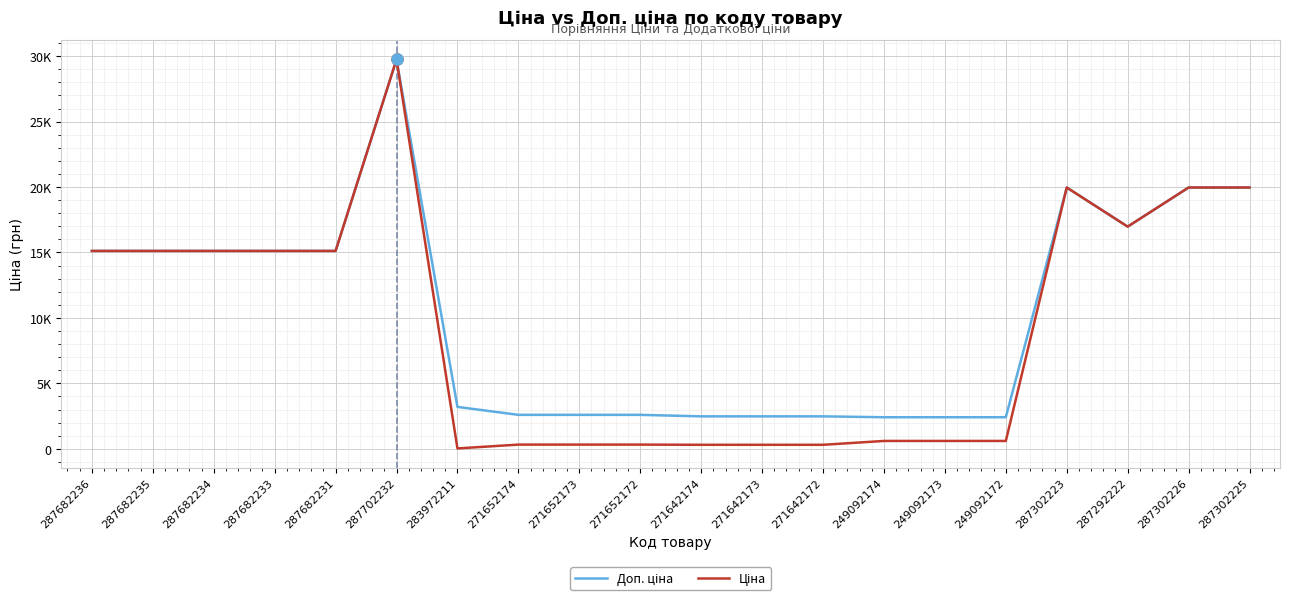

Is this an area chart (filled region under the line)?

No